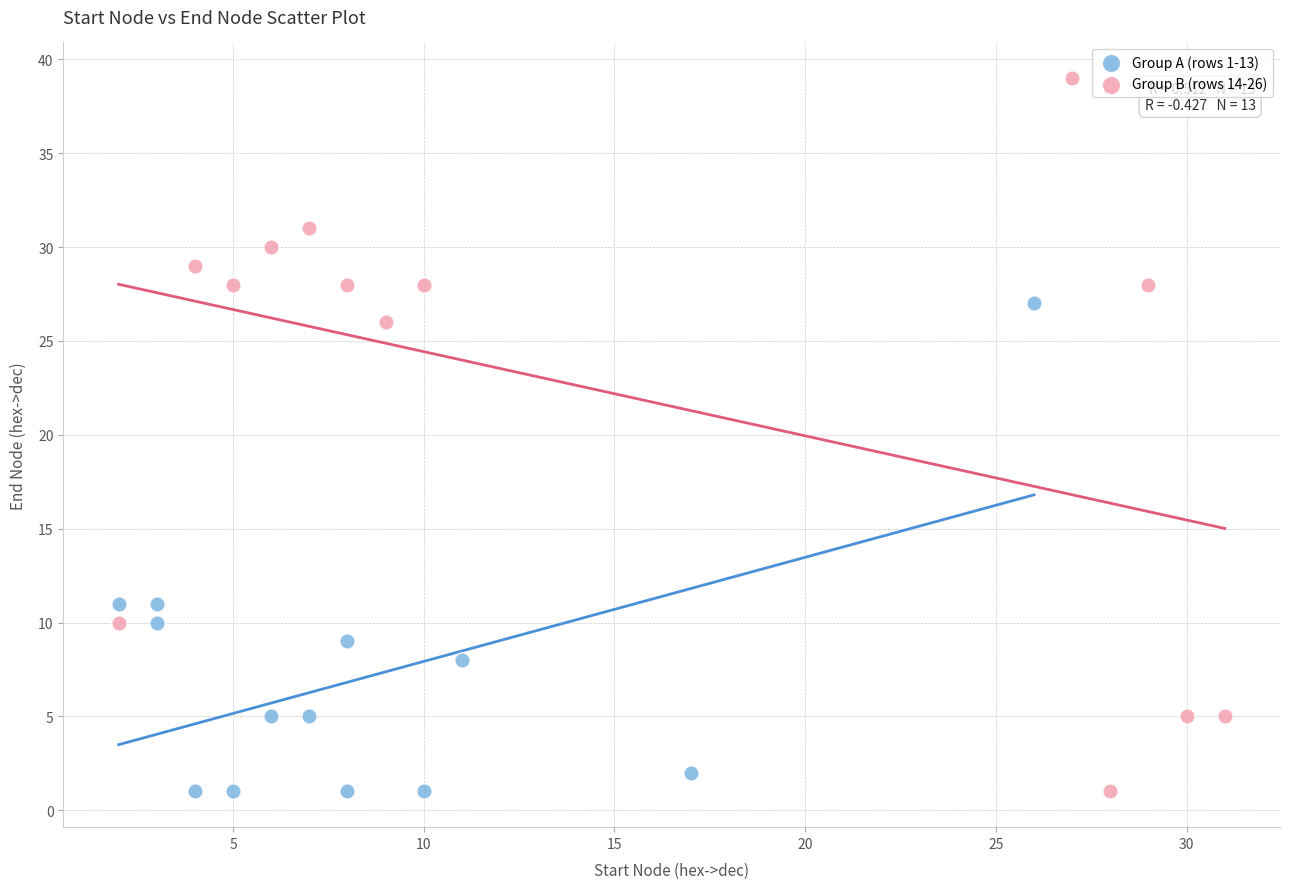

Which series has the largest Y range (max minus min)?

Group B (rows 14-26)